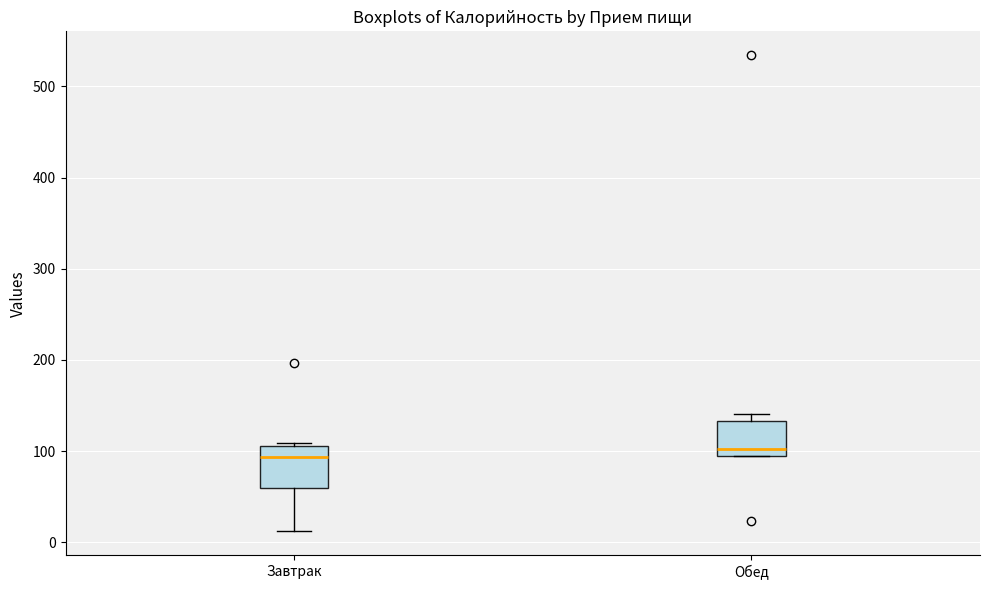

Reading left to right, read every box against the y-axis: the position of its median line, the range the box covers, and the ends of its whiskers. The values are not printed on the chart, so give them approximately, as read against the axis.

Завтрак: median 90, box 60 to 110, whiskers 10 to 110 (just above the box's upper edge)
Обед: median 100, box 90 to 130, whiskers 90 to 140